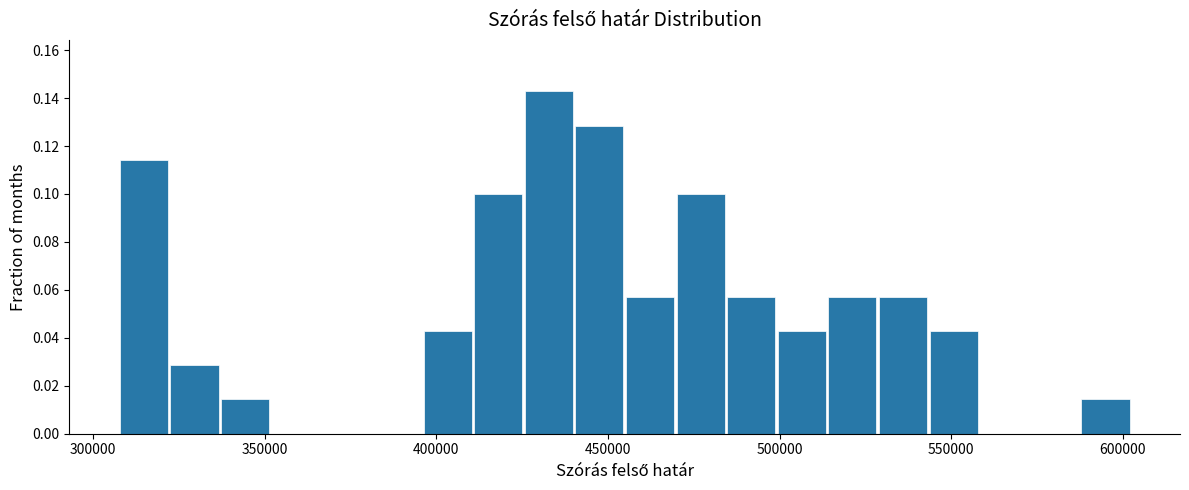

Read against the x-axis, roughly where is the centre of the tallest bar?

435000